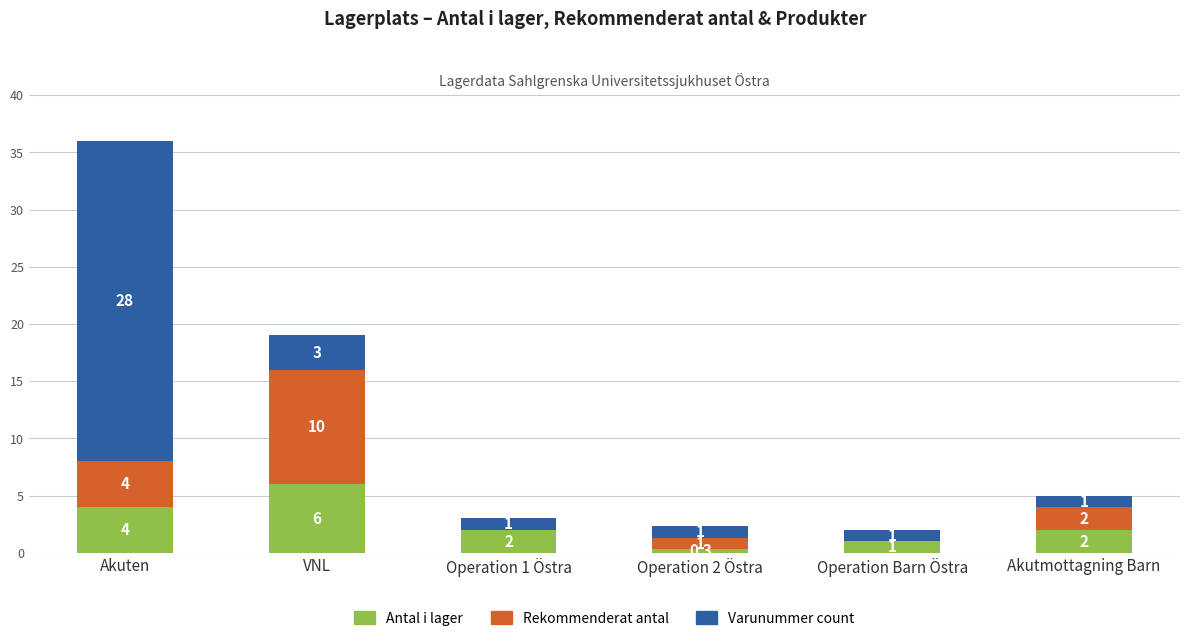

True or false: Antal i lager has a value of 4.0 at Akuten.

True